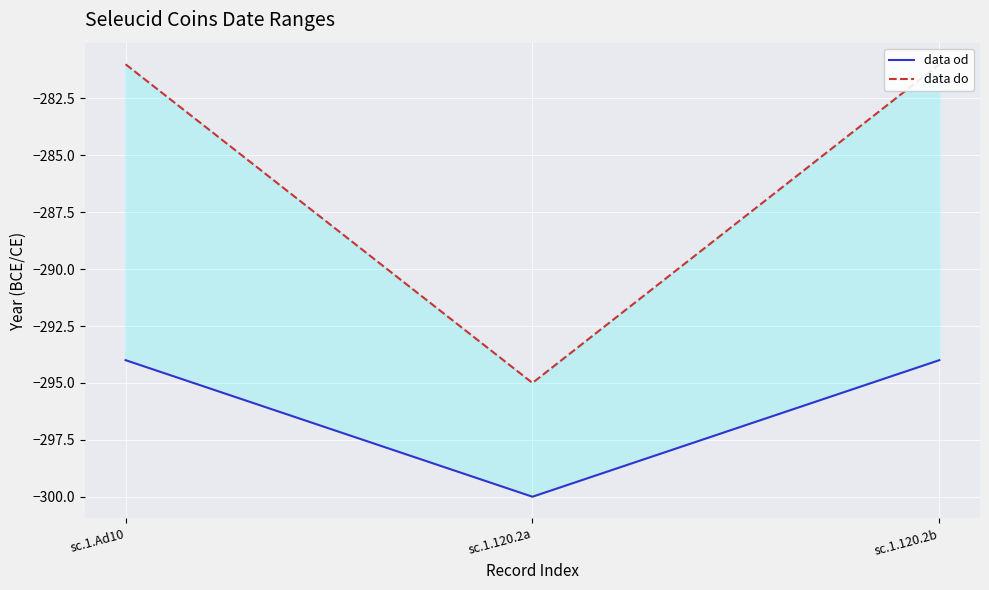

What is the difference between the second highest and minimum values in the data do series?

14